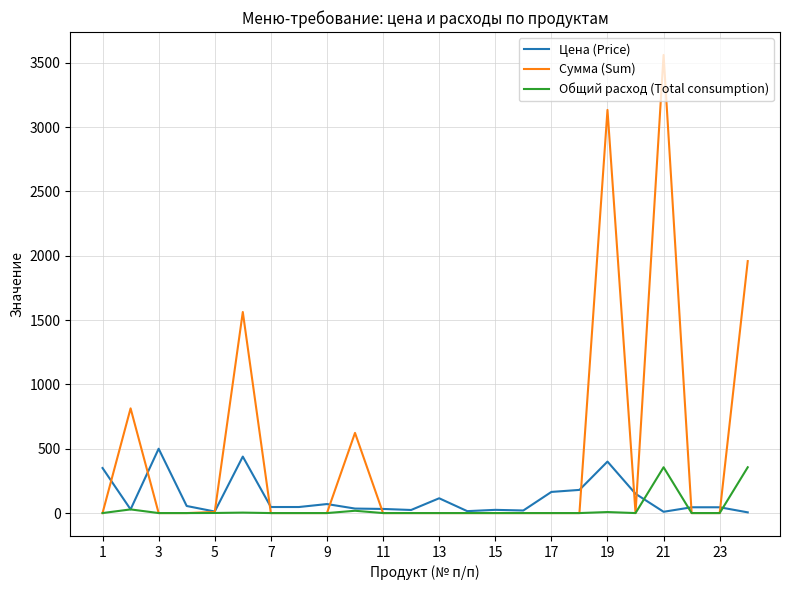

Count the number of data series in this chart.

3